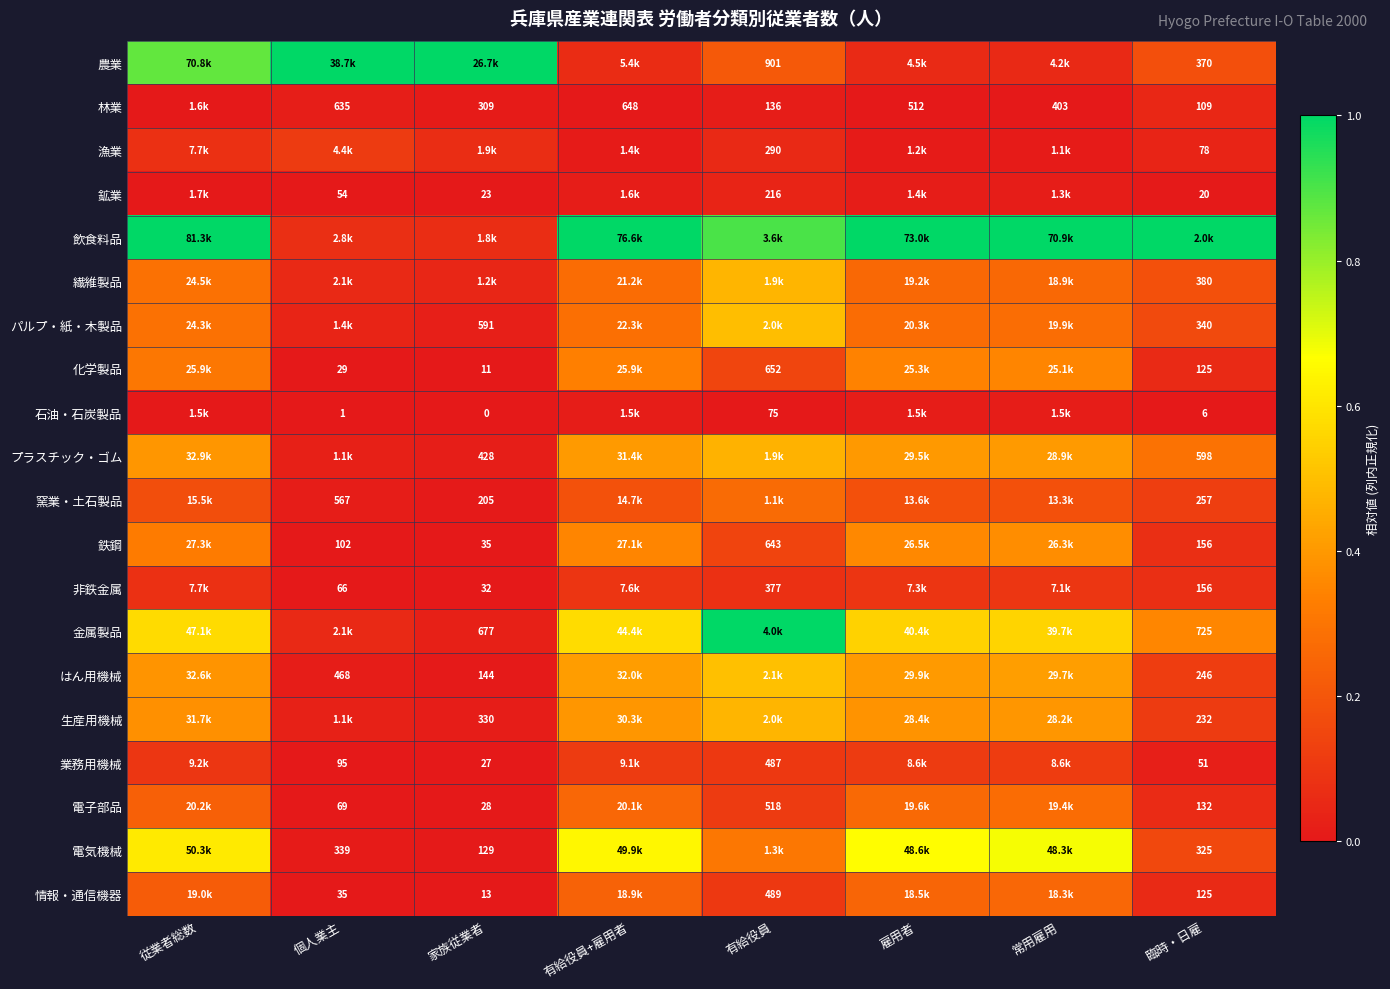

Is the value of 電気機械 at 臨時・日雇 greater than the value of 石油・石炭製品 at 有給役員?

Yes